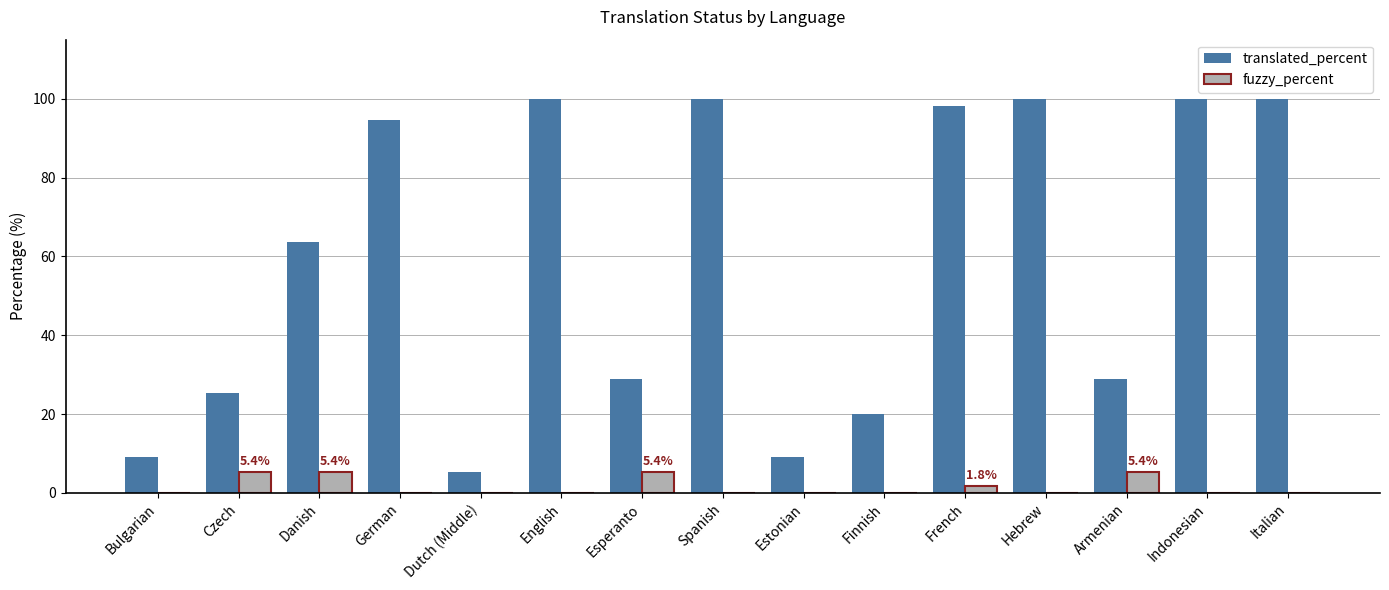

What is the total value across all series at Danish?

69.0